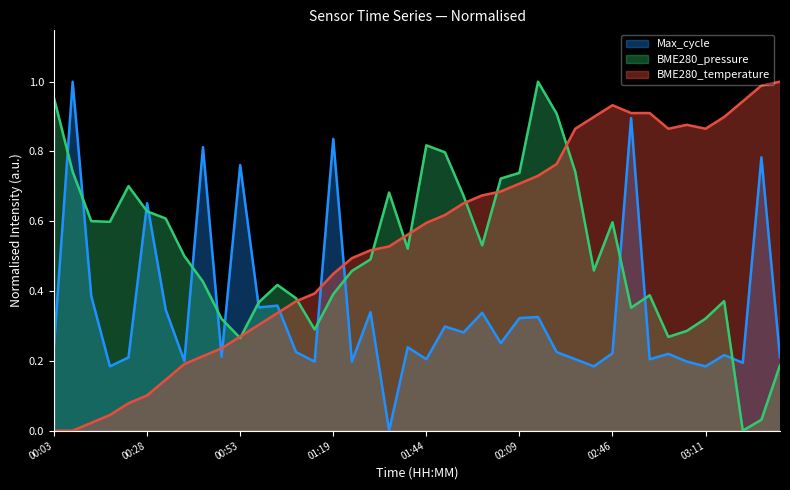

At which category does the chart reach its minimum across all series?

00:03